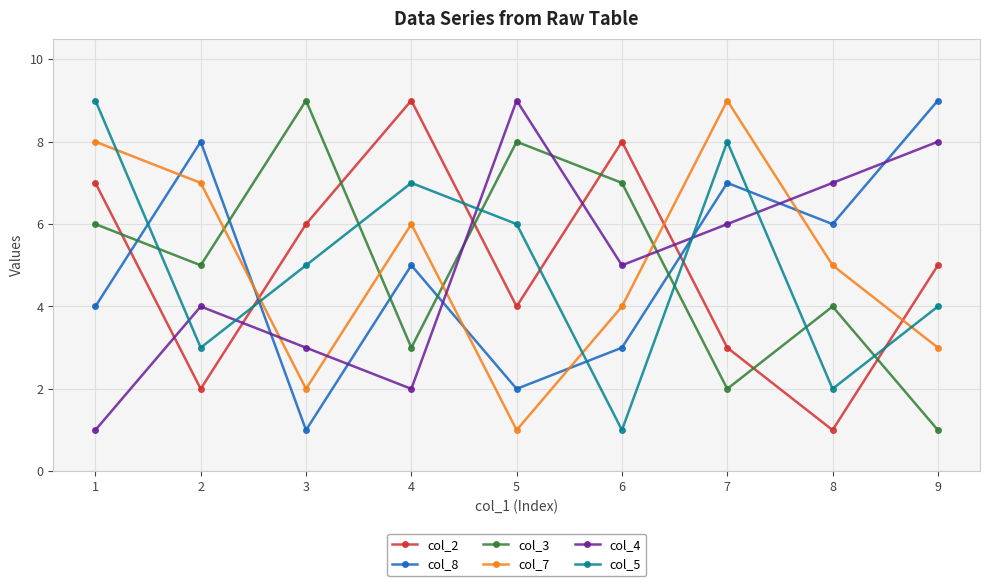

What is the sum of the col_2 values at 5 and 1?

11